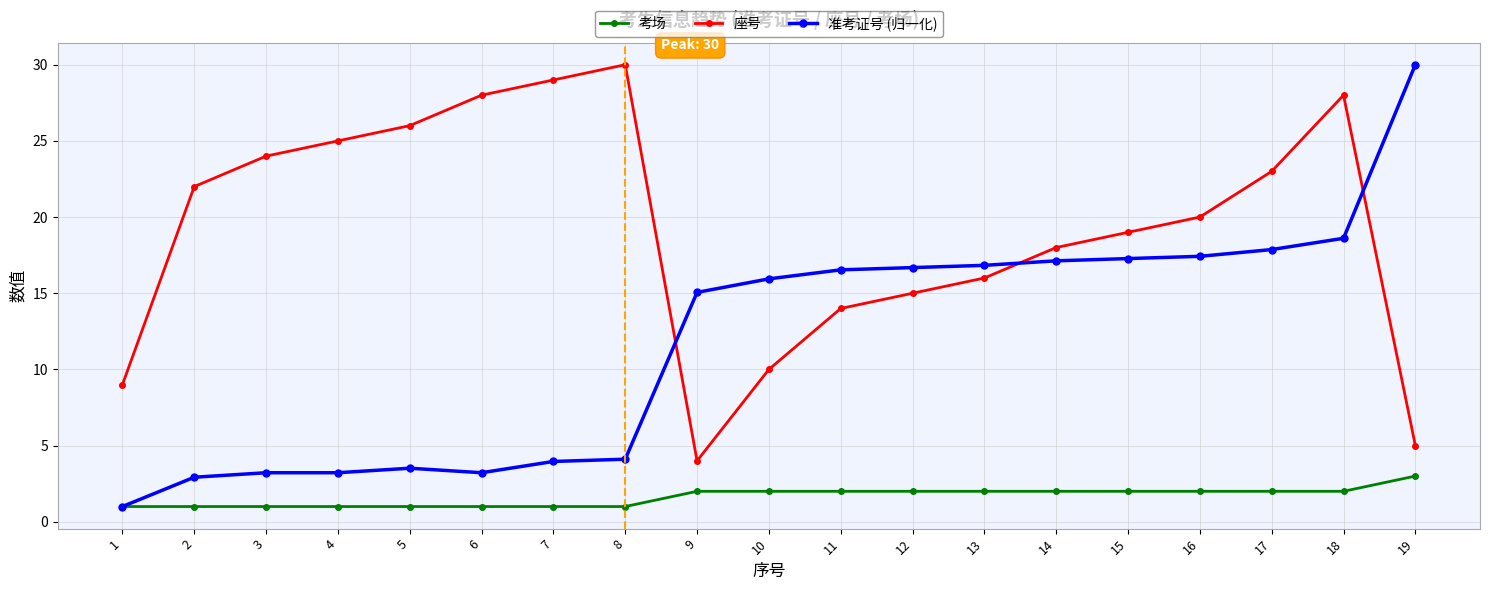

Rank the series at 7 from lowest to highest value.

考场, 准考证号 (归一化), 座号